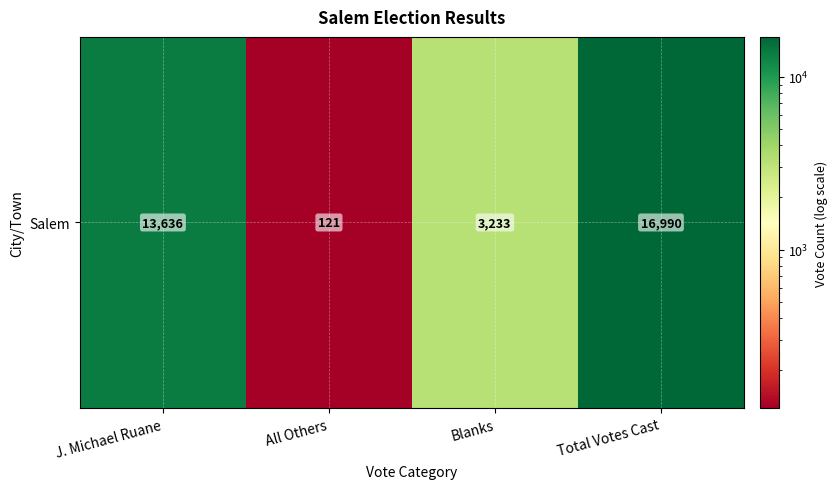

The chart shows a value of 3233 at Blanks. True or false?

True